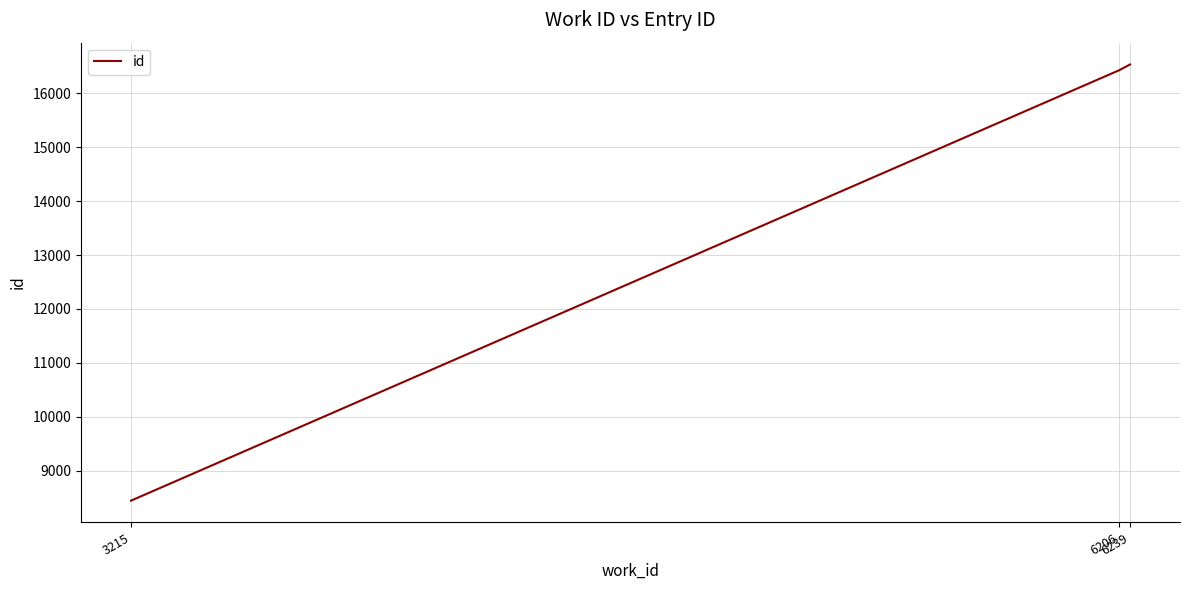

Reading right to left, extract all data points from this chart.

6239=16534	6206=16427	3215=8445